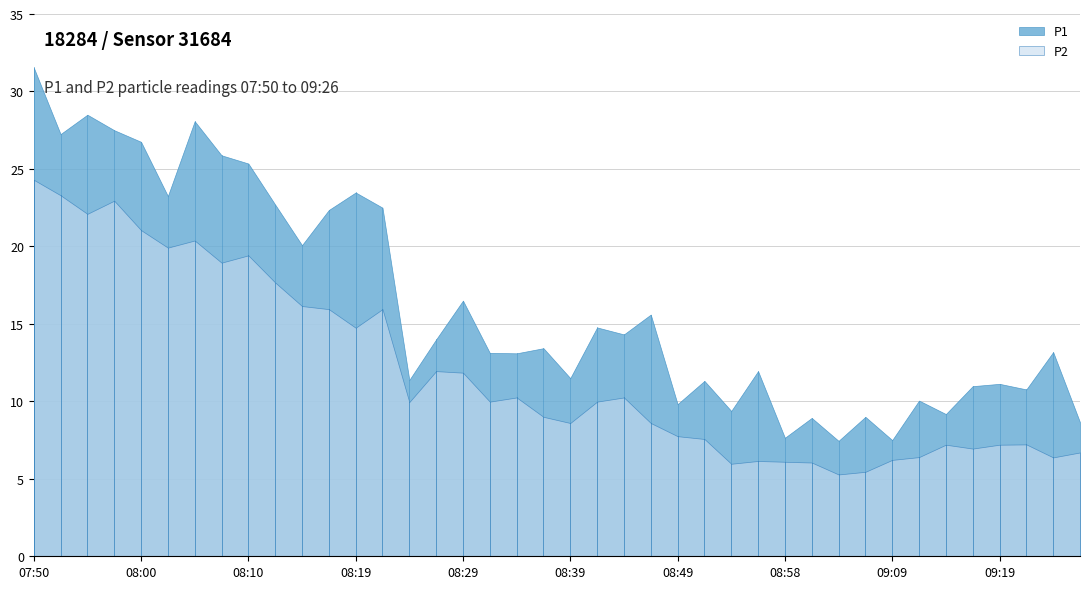

Is it true that P1 equals 23.5 at 08:19?

True